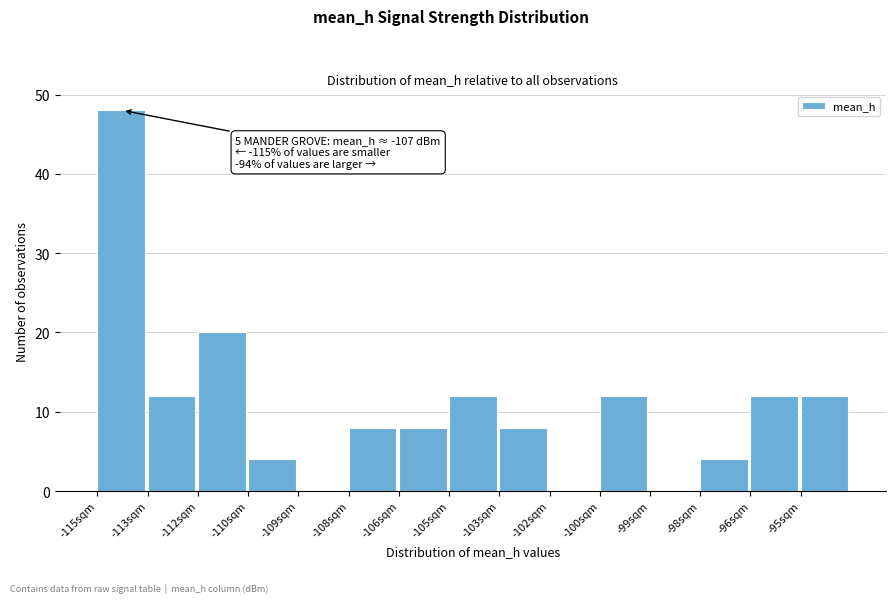

Reading right to left, what are all the values shown in this chart?

-95sqm=12	-96sqm=12	-98sqm=4	-99sqm=0	-100sqm=12	-102sqm=0	-103sqm=8	-105sqm=12	-106sqm=8	-108sqm=8	-109sqm=0	-110sqm=4	-112sqm=20	-113sqm=12	-115sqm=48